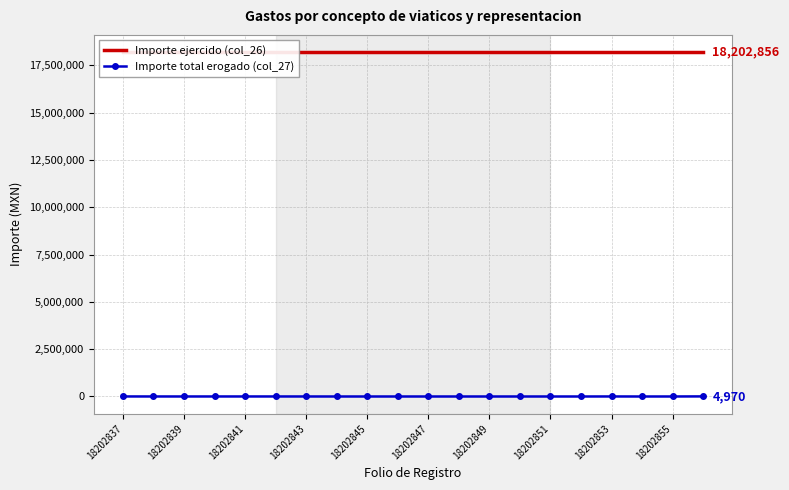

The Importe ejercido (col_26) series shows 12268680 at 18202839. True or false?

False